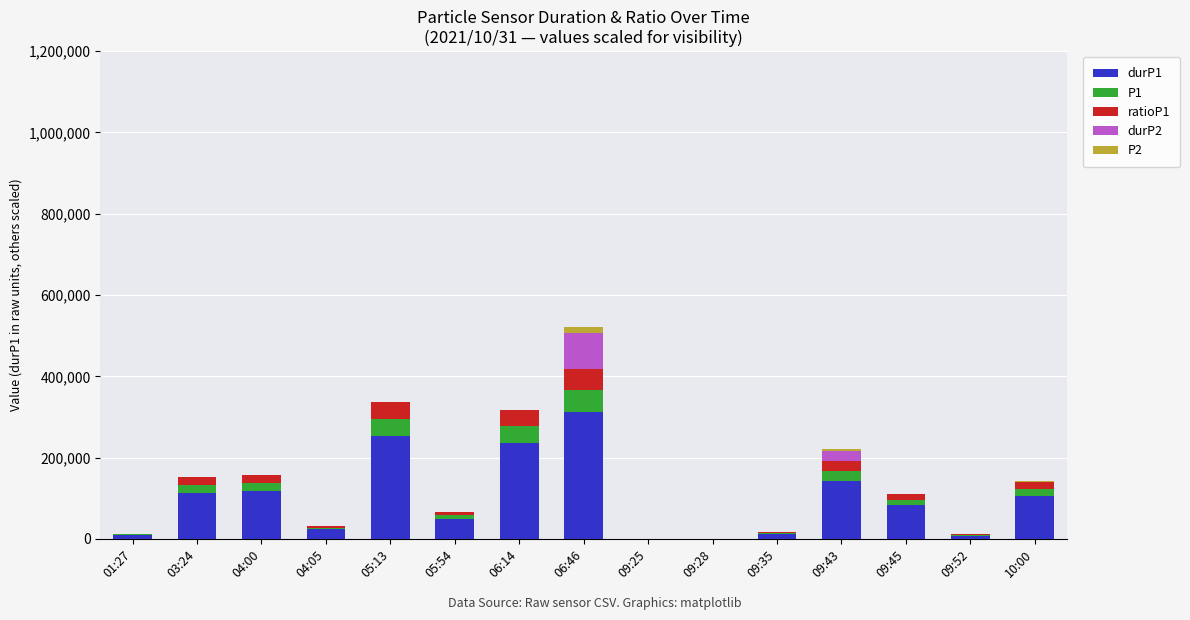

At which category is the sum across all series the highest?

06:46